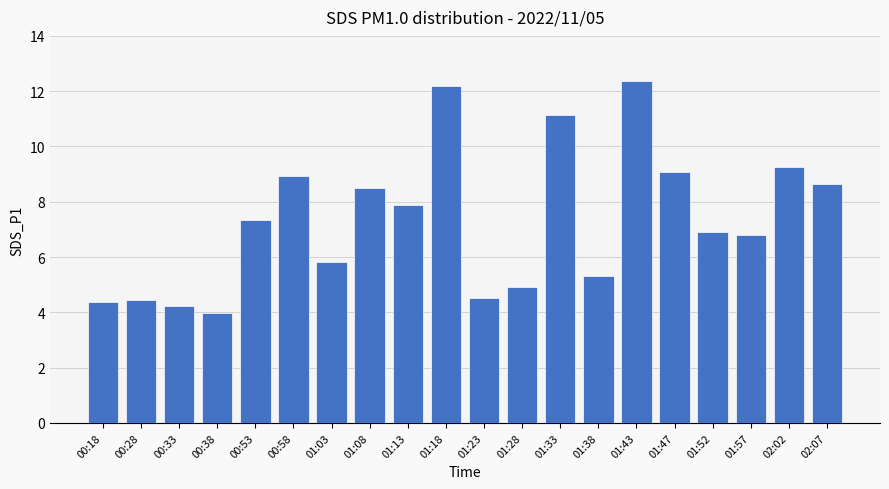

What value does the data have at 01:52?

6.9